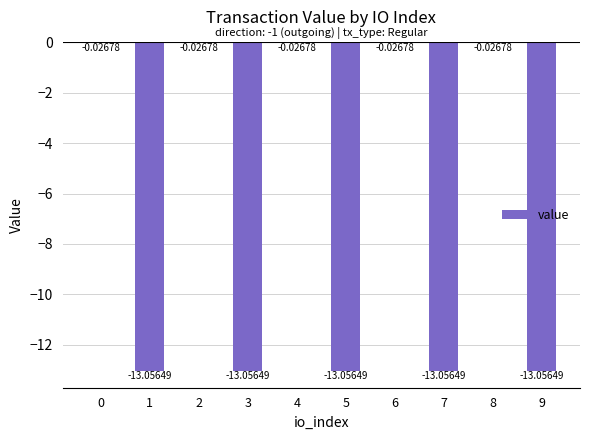

What is the sum of the values at 3 and 2?

-13.1